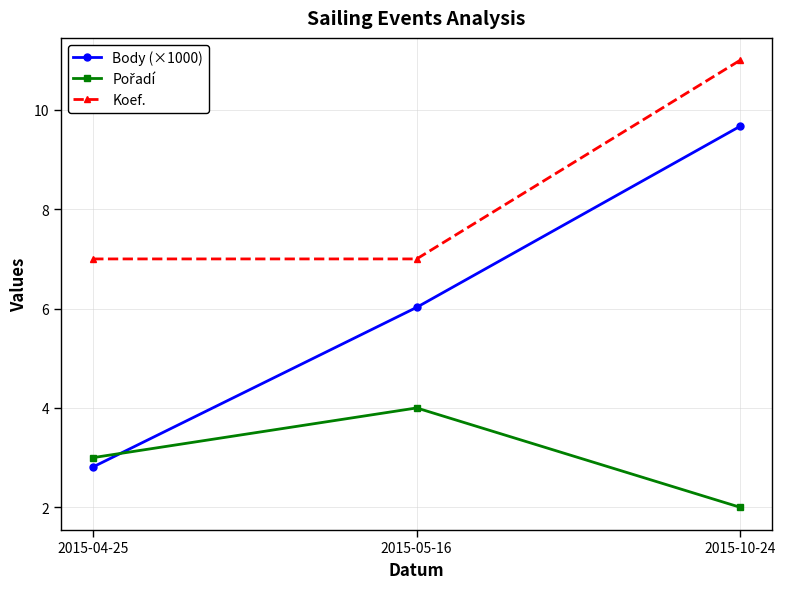

What is the label of the 1st point from the left?

2015-04-25